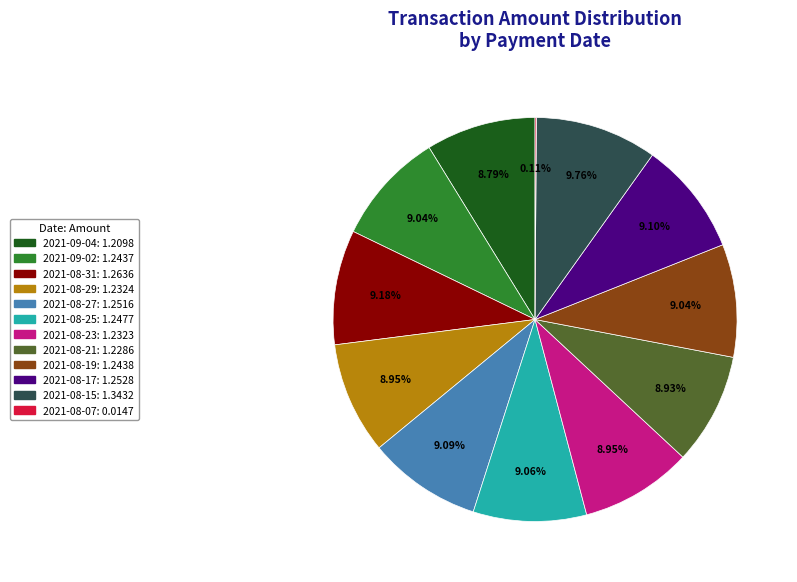

Does any single category account for the majority?

No